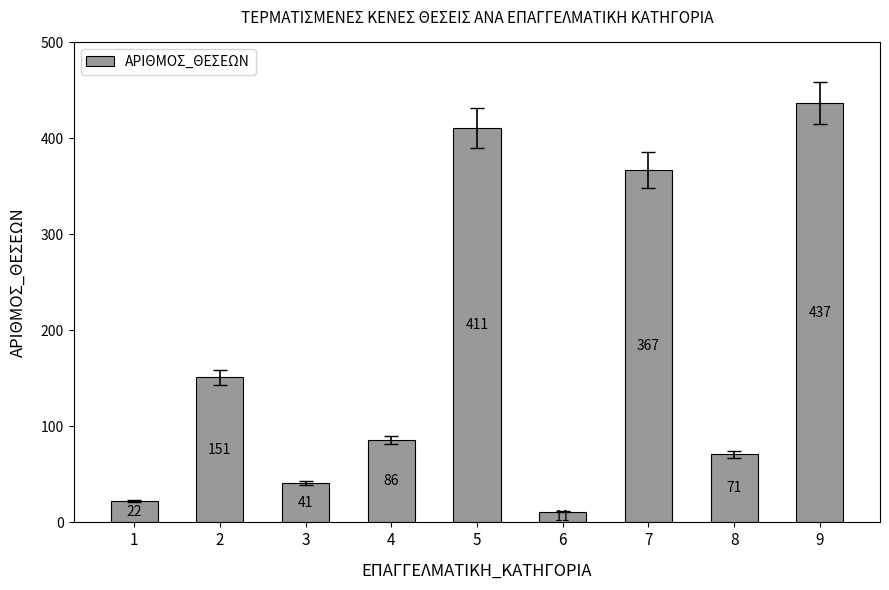

List the labels in order of value, largest first.

9, 5, 7, 2, 4, 8, 3, 1, 6